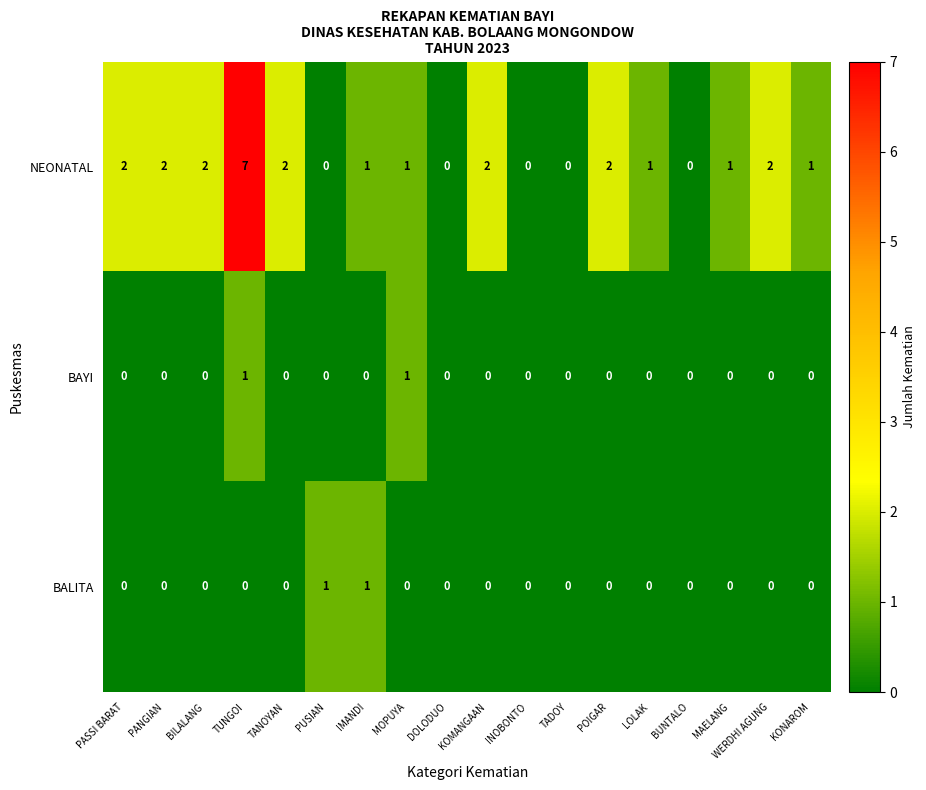

What is the difference between the maximum and second lowest values in the NEONATAL series?

7